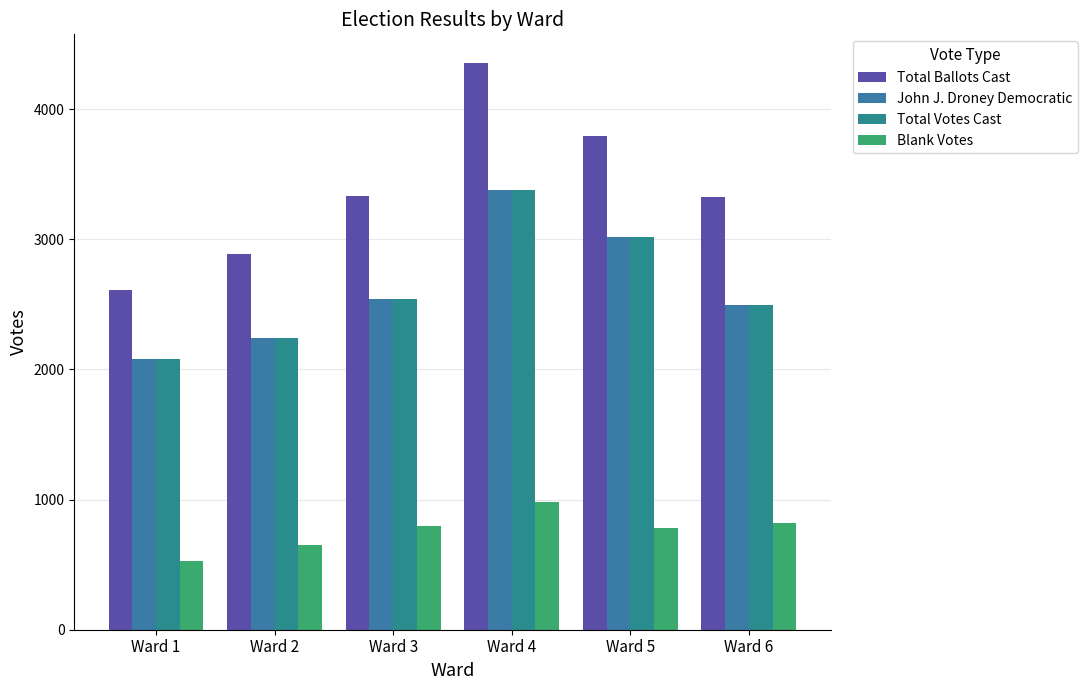

What is the difference between the maximum and minimum values in the Total Ballots Cast series?

1744